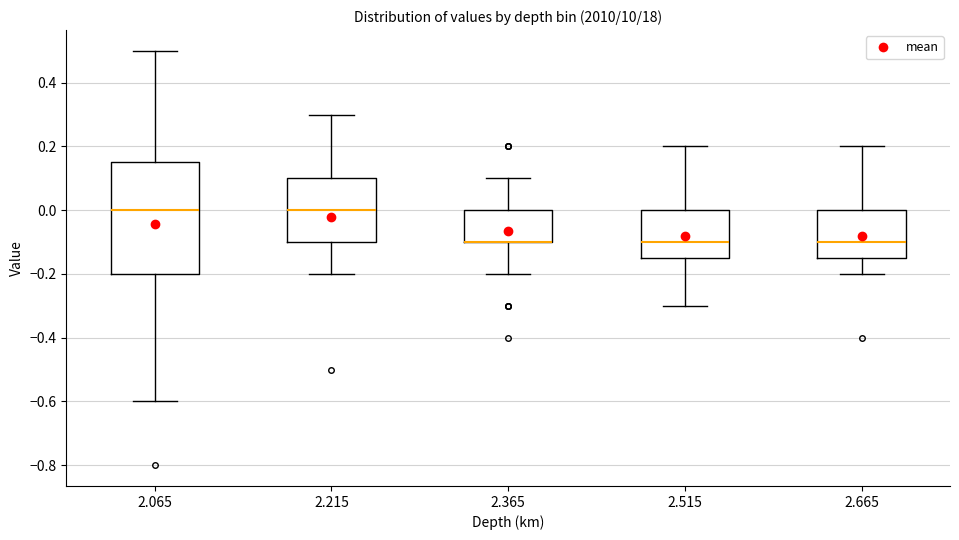

Comparing the boxes themselves (not the whiskers), which one is the tallest?

2.065